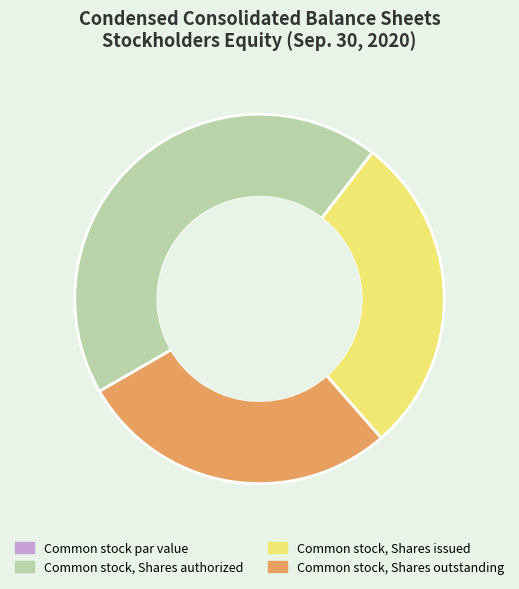

What is the largest slice in the pie chart?

Common stock, Shares authorized